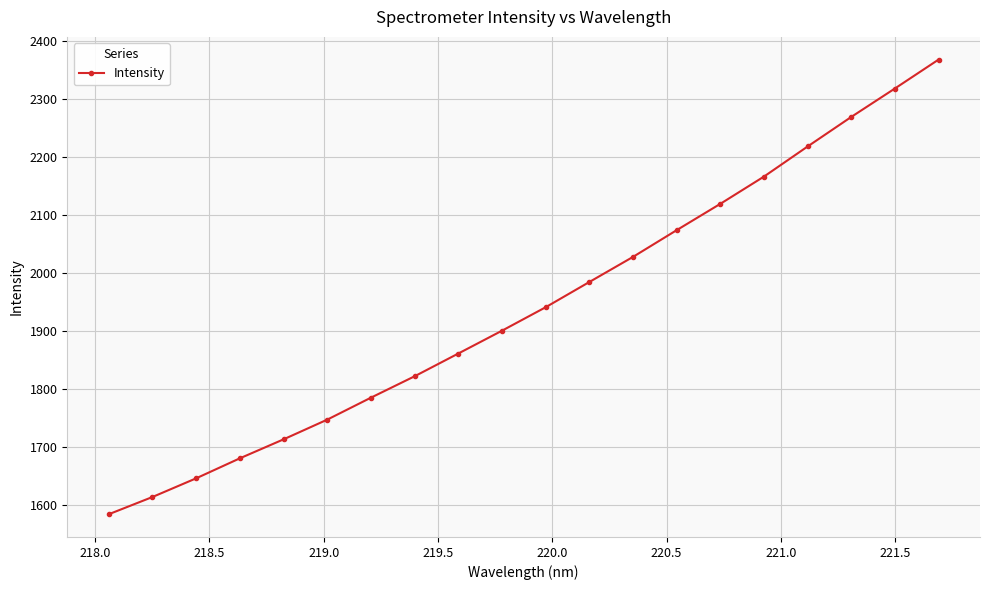

What is the sum of all values?

38832.0